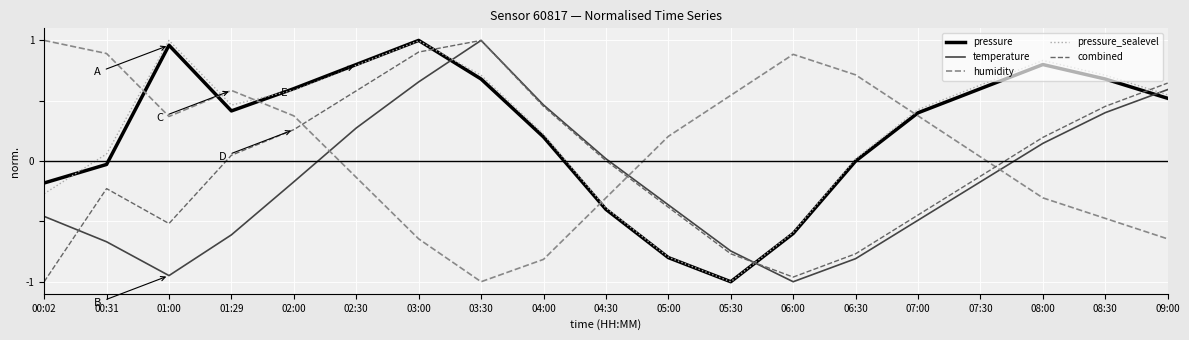

What position from the left is 06:30?

14